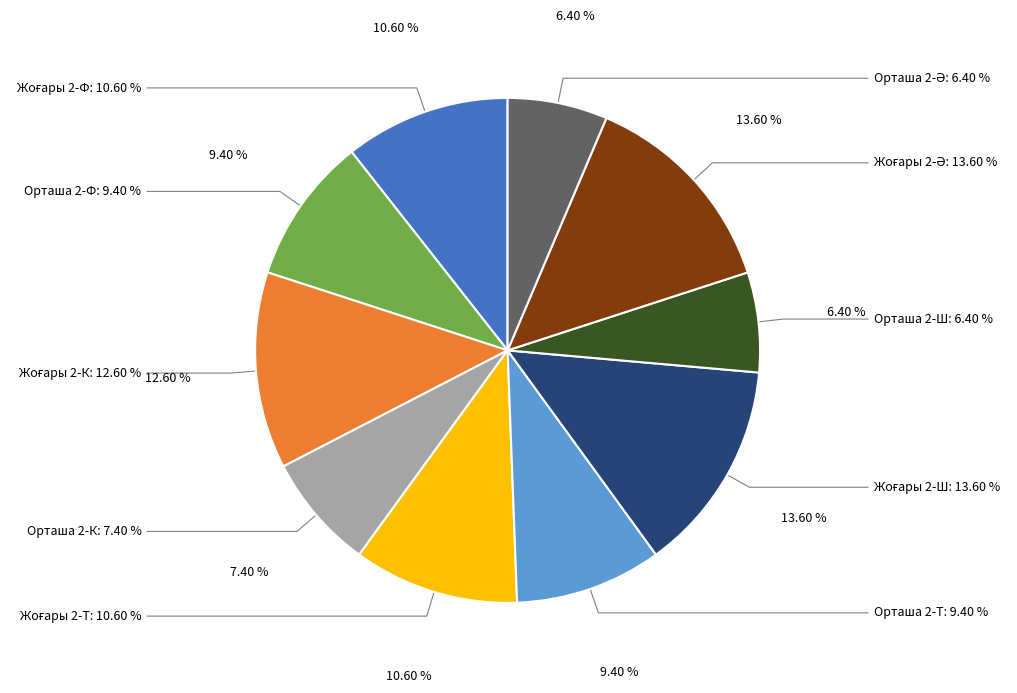

Is there any slice that represents more than half of the pie?

No